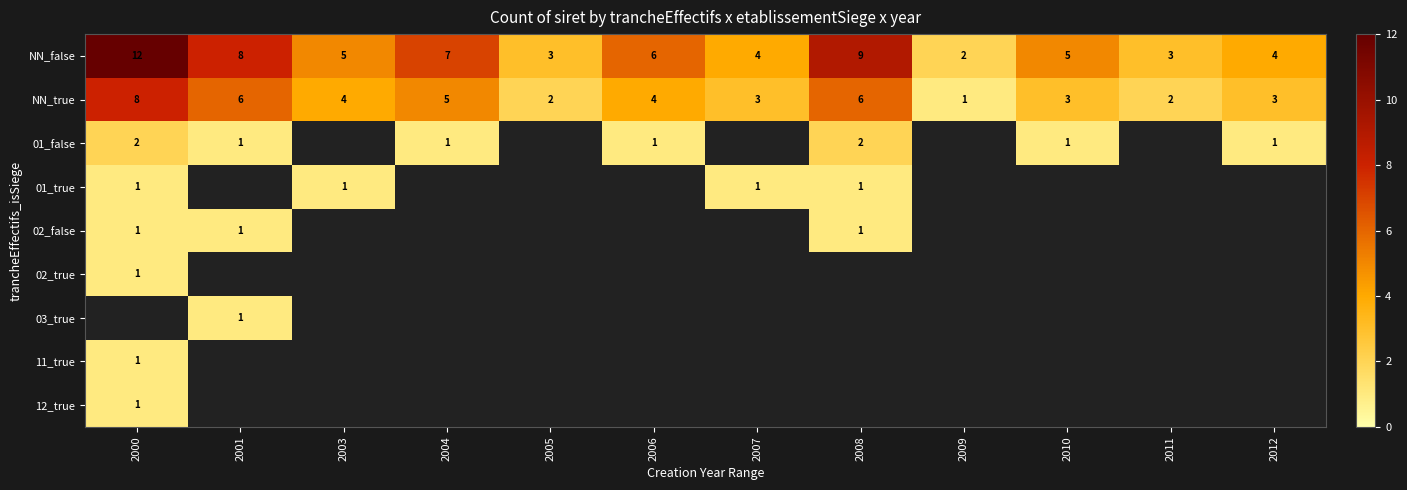

At how many categories does at least one series exceed 10?

1